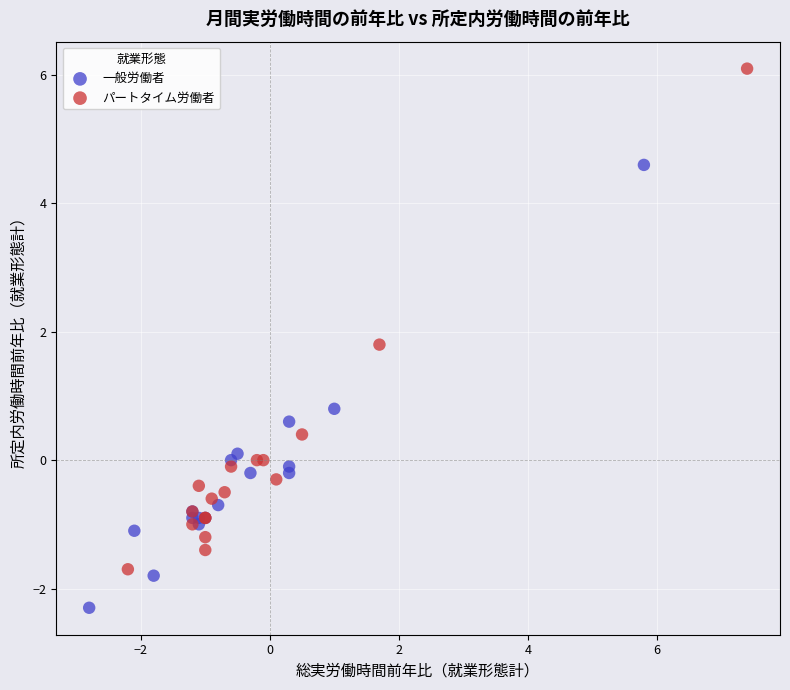

What are all the series names shown in the legend?

一般労働者, パートタイム労働者